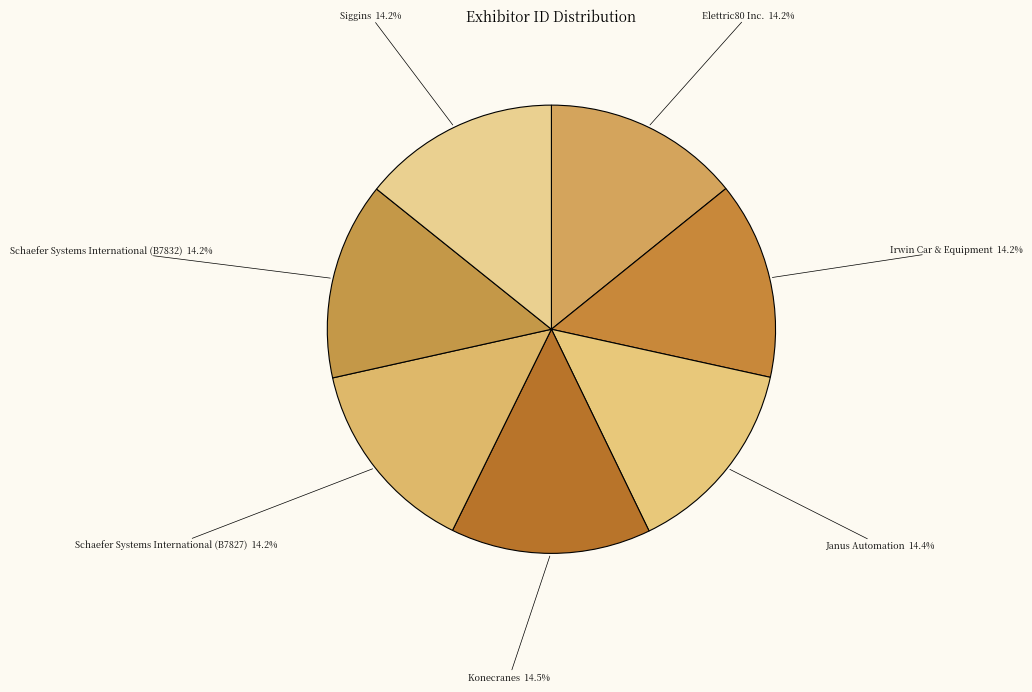

Combined, what portion of the pie is Schaefer Systems International (B7827) and Konecranes?

28.7%